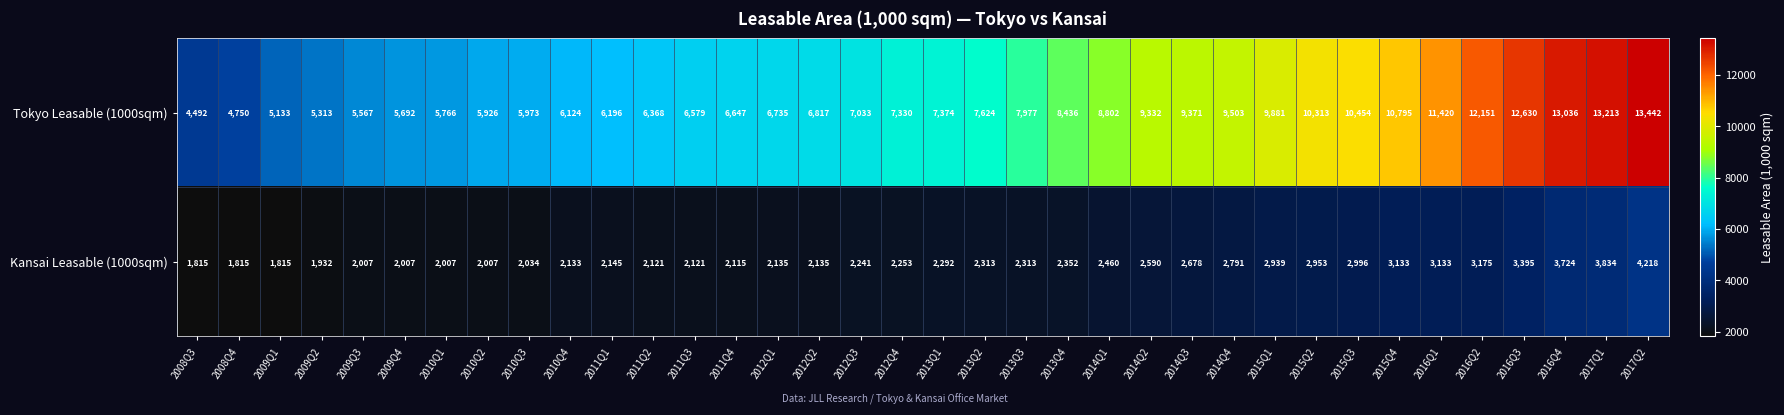

What is the sum of all Tokyo Leasable (1000sqm) values?

294195